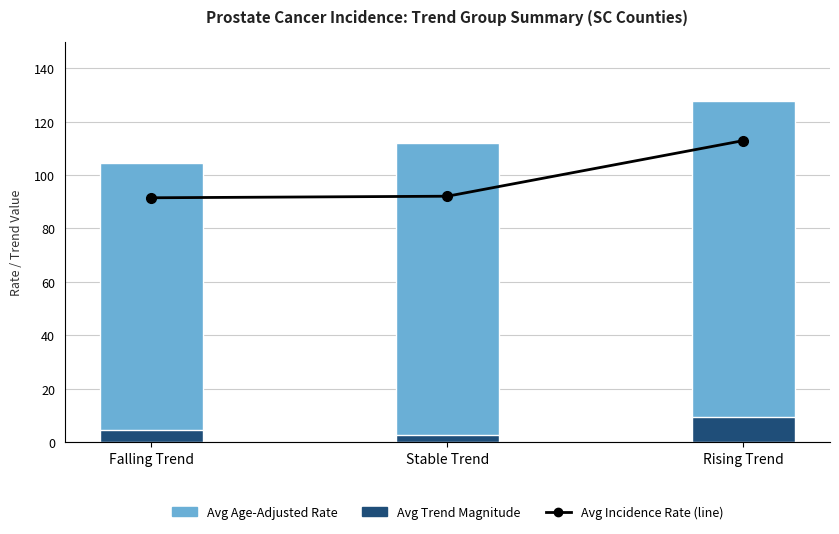

Count the number of categories in the chart.

3